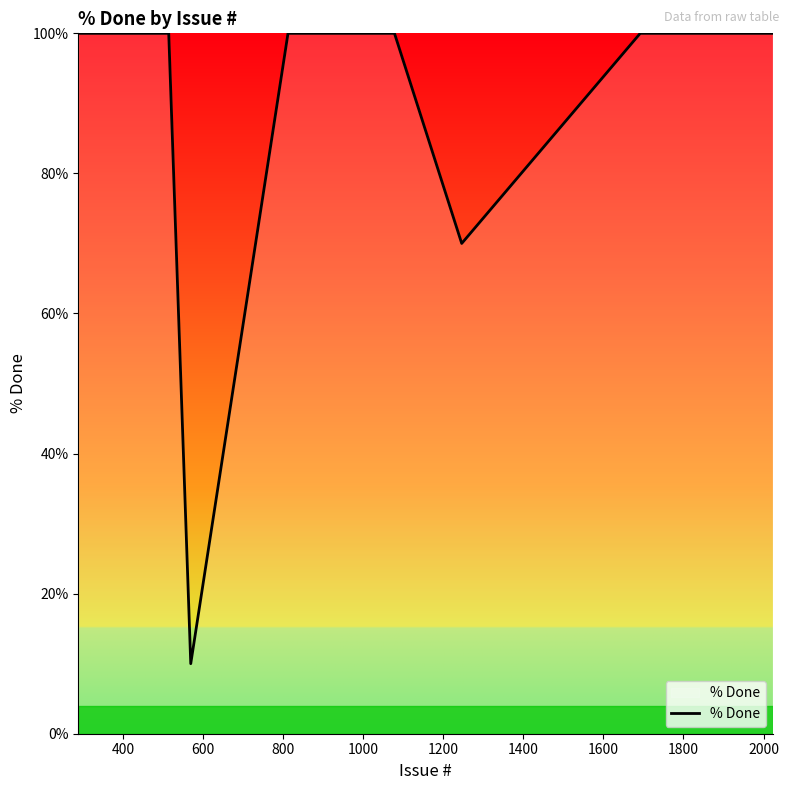

What is the sum of all values?

2680